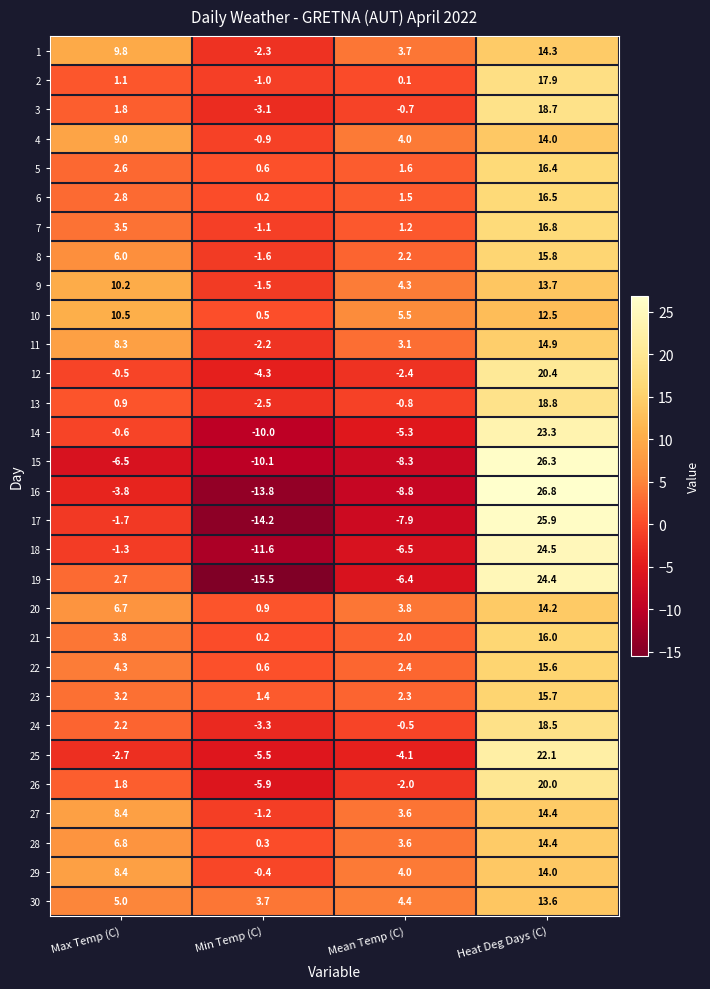

Which category has the lowest value in the 19 series?

Min Temp (C)